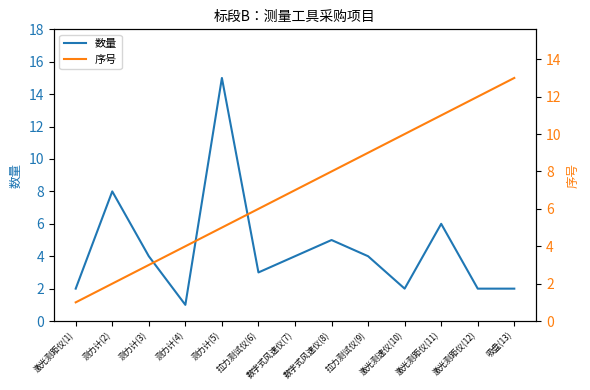

What is the approximate value of 序号 at 测力计(3)?

3